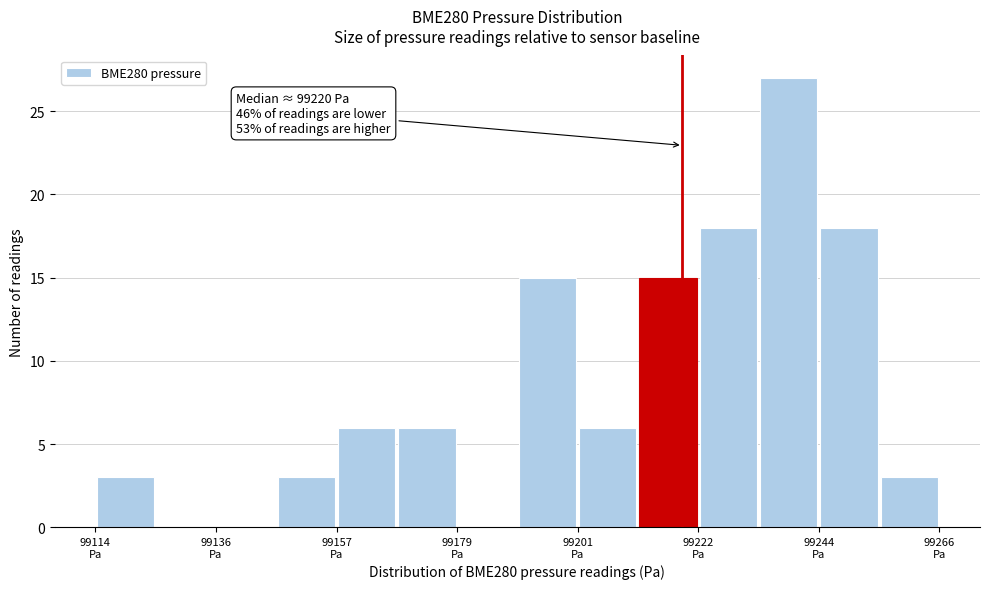

Read against the x-axis, roughly where is the centre of the tallest bar?

99240